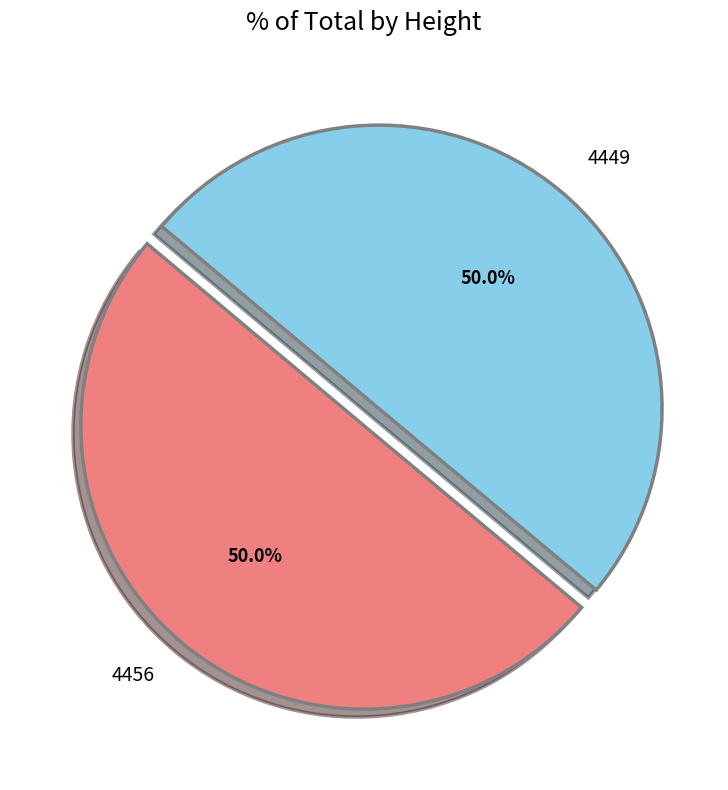

To the nearest percent, what is the combined percentage of 4456 and 4449?

100%